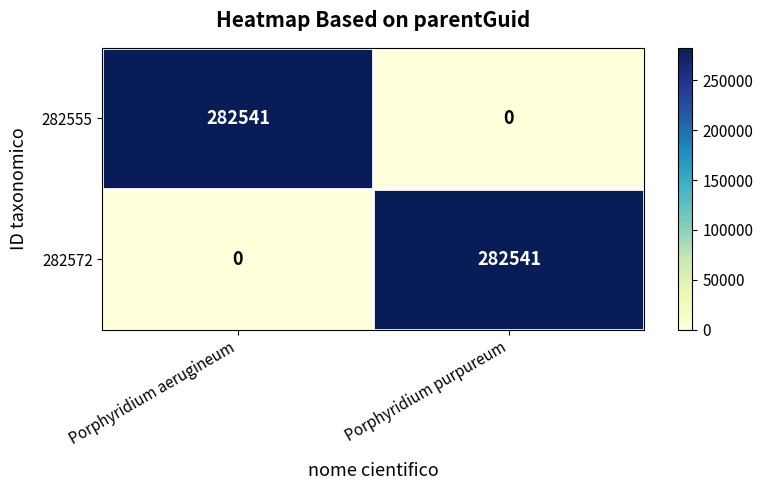

True or false: 282572 has a value of 137313 at Porphyridium aerugineum.

False